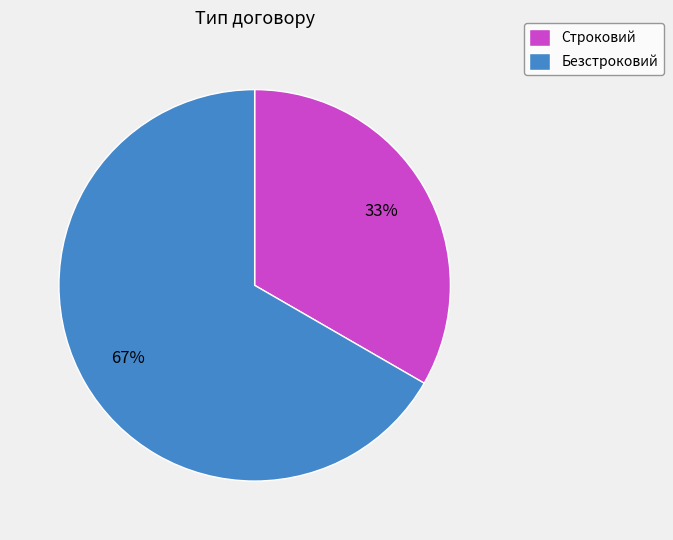

How many slices are in this pie chart?

2